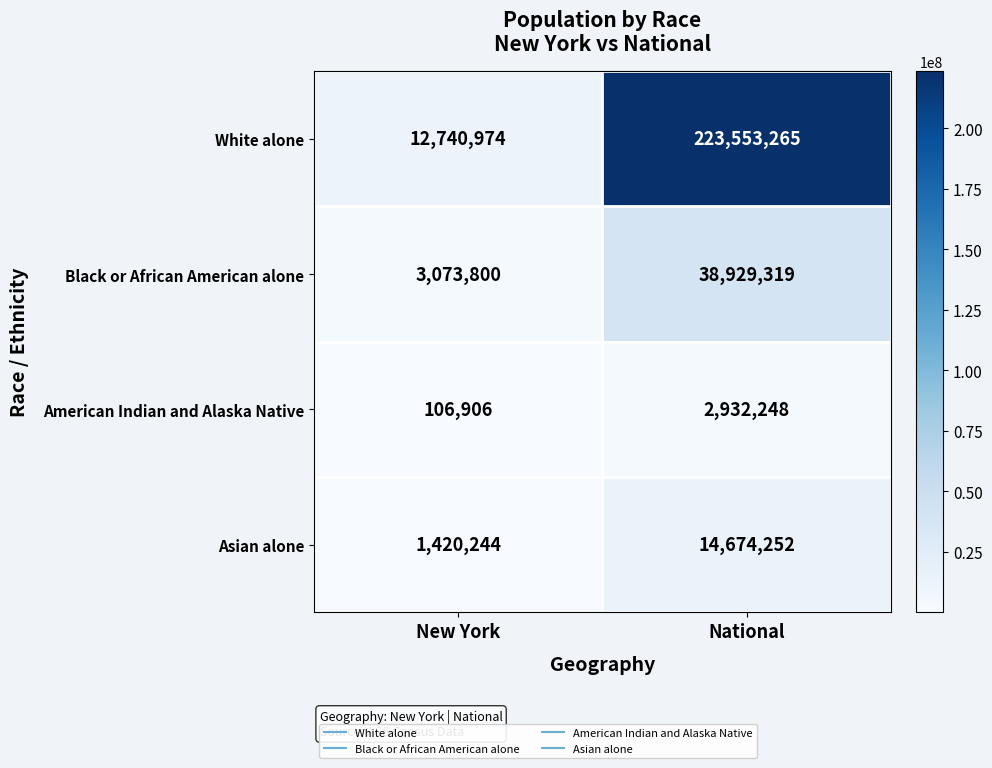

At which category is the sum across all series the highest?

National